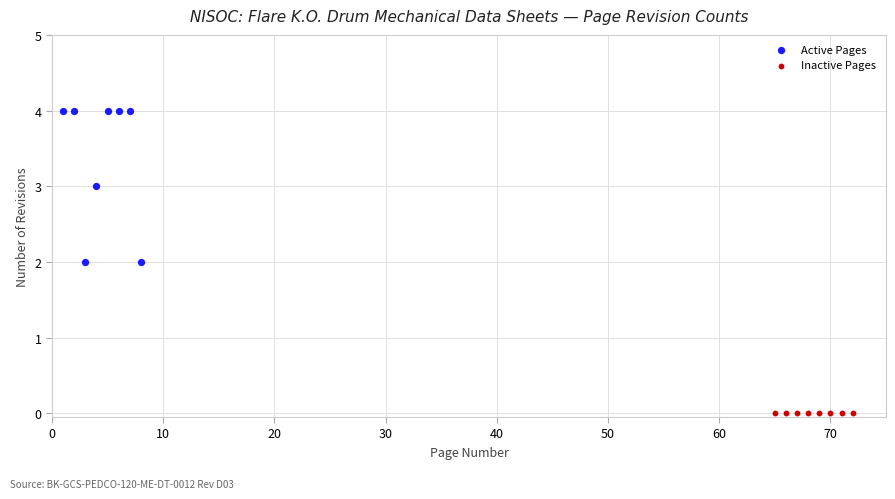

Which series reaches the minimum Y coordinate?

Inactive Pages